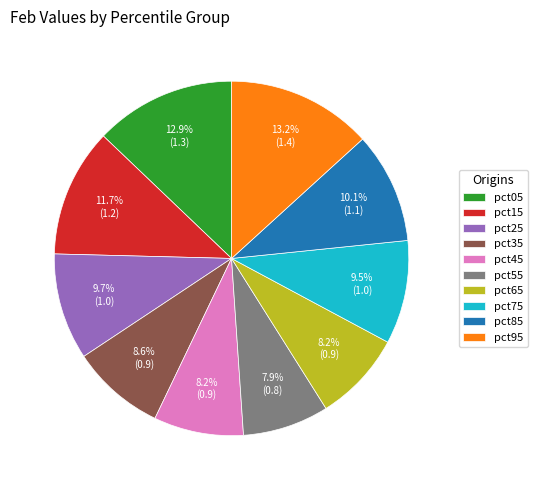

Approximately how many times larger is the value at pct15 compared to pct05?

0.9